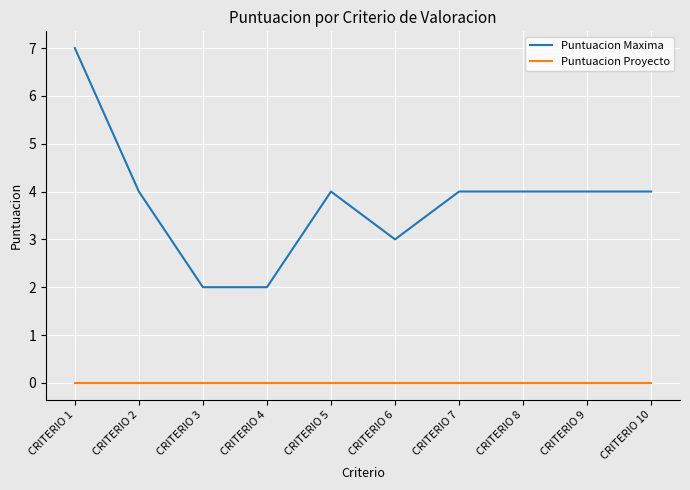

Which series has the largest range (max minus min)?

Puntuacion Maxima